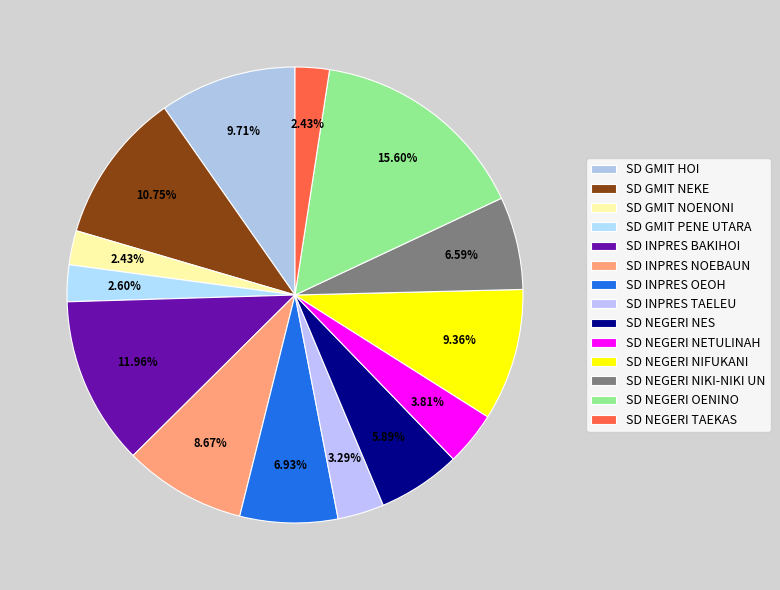

Count the number of slices in the pie.

14